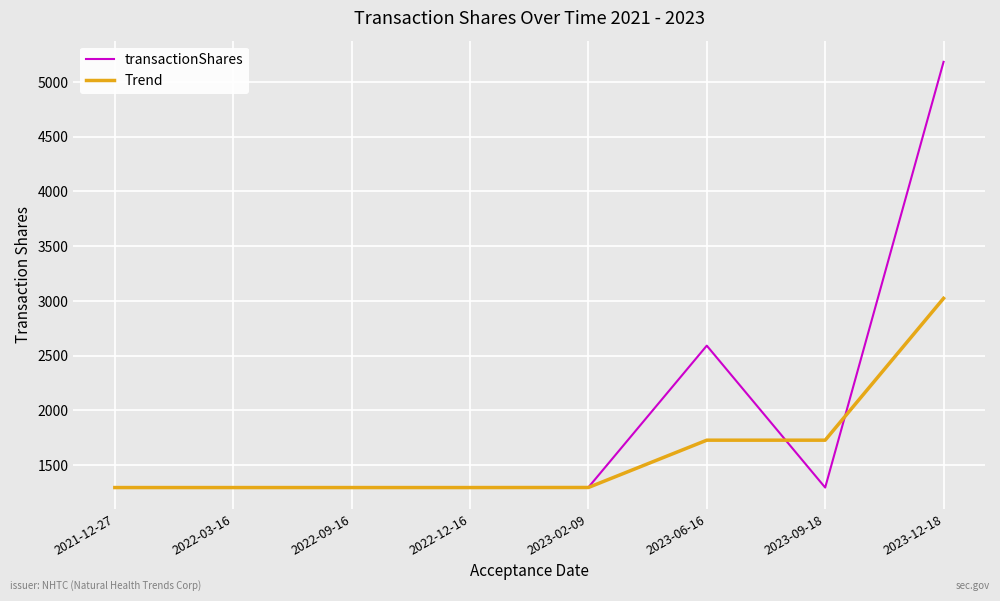

Which series changed the most between 2023-06-16 and 2023-09-18?

transactionShares